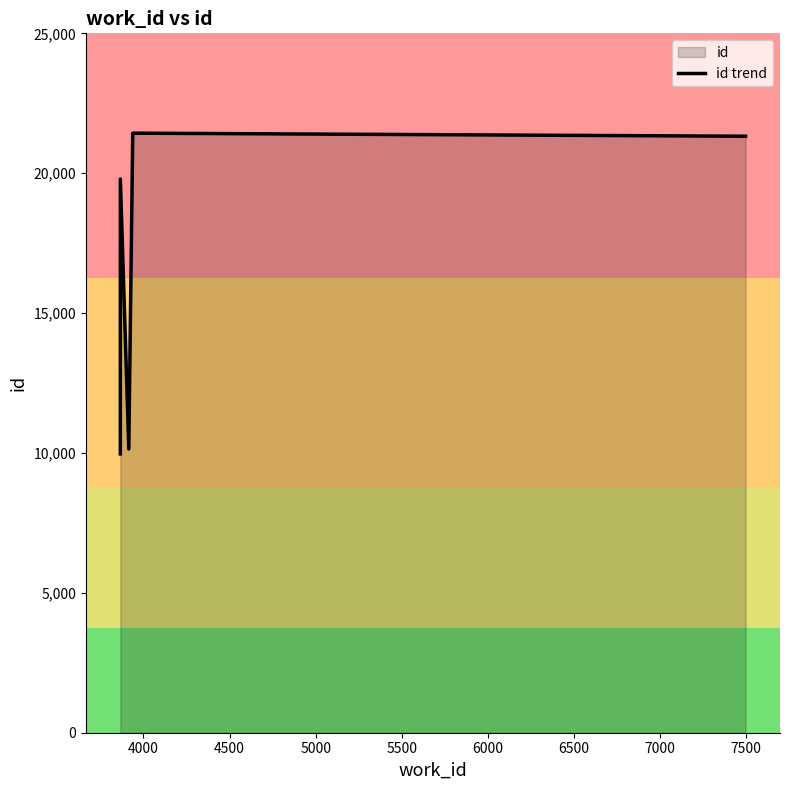

Count the number of categories in the chart.

5